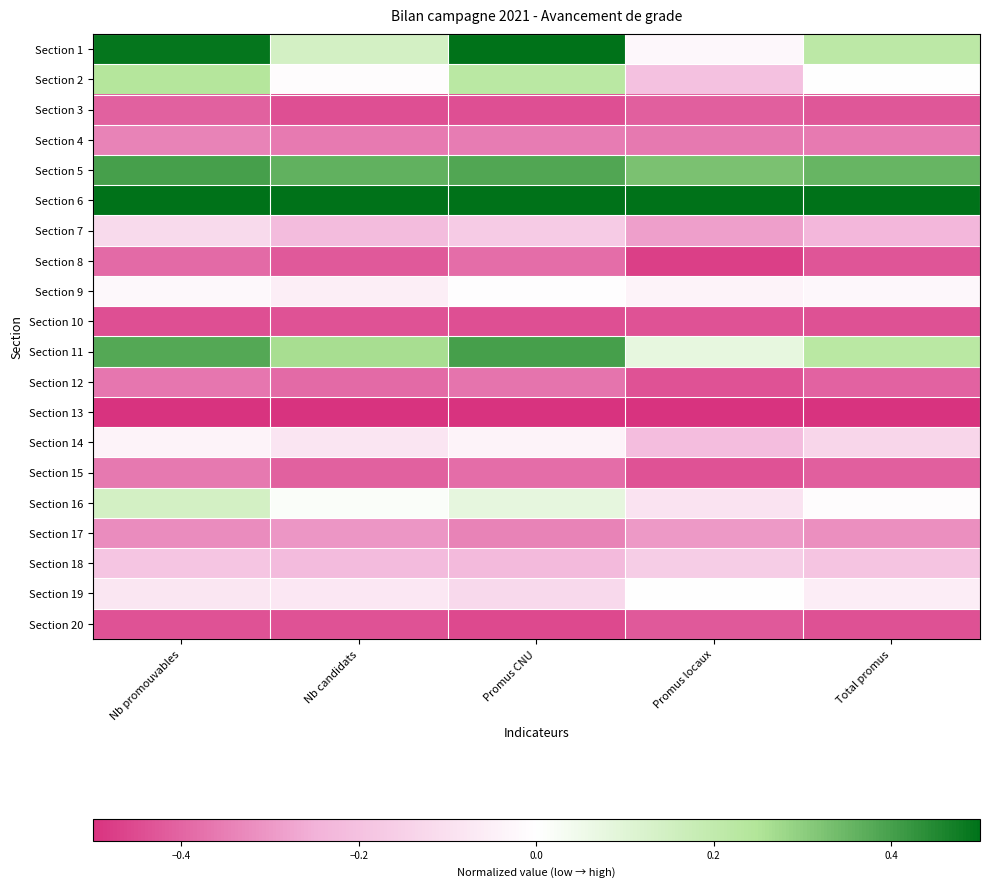

What is the difference between the highest and lowest values at Nb candidats?

1.0